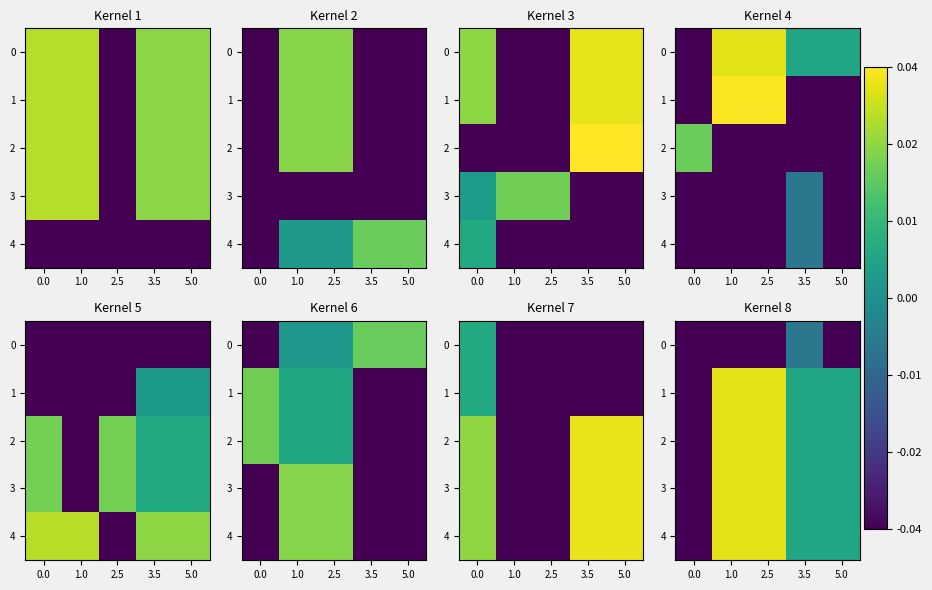

Is it true that 2 equals 5.1 at 3.5?

False